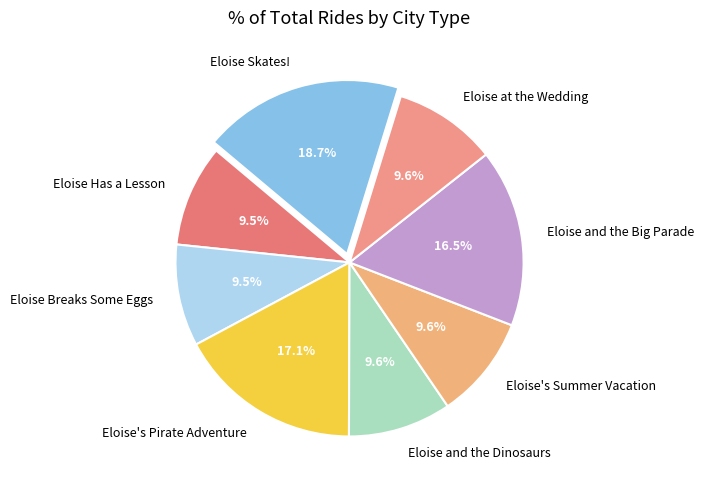

Is it true that Eloise's Summer Vacation is 1% of the pie?

False